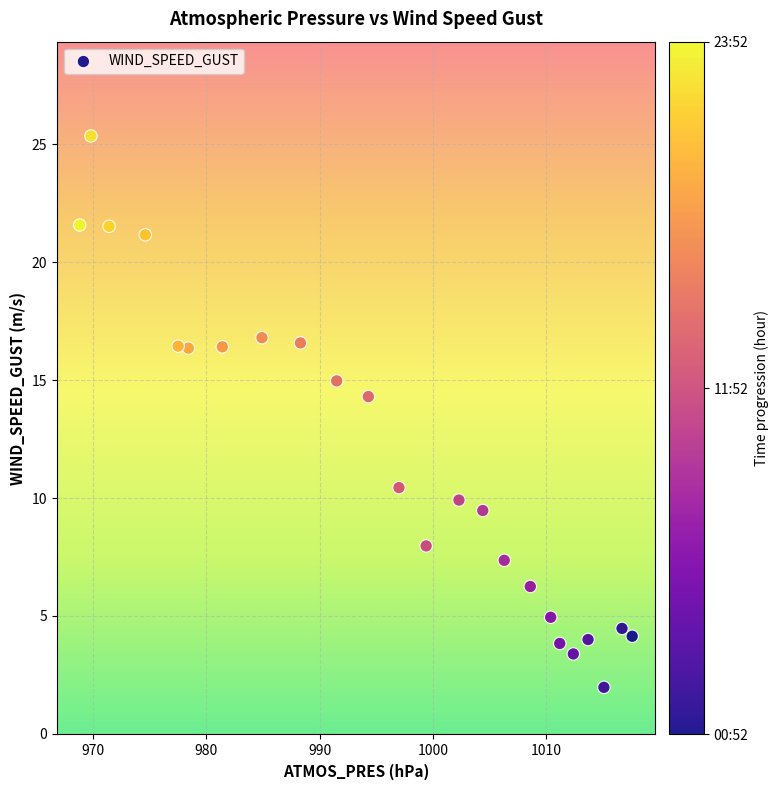

What is the range of X values (max minus min)?

48.8